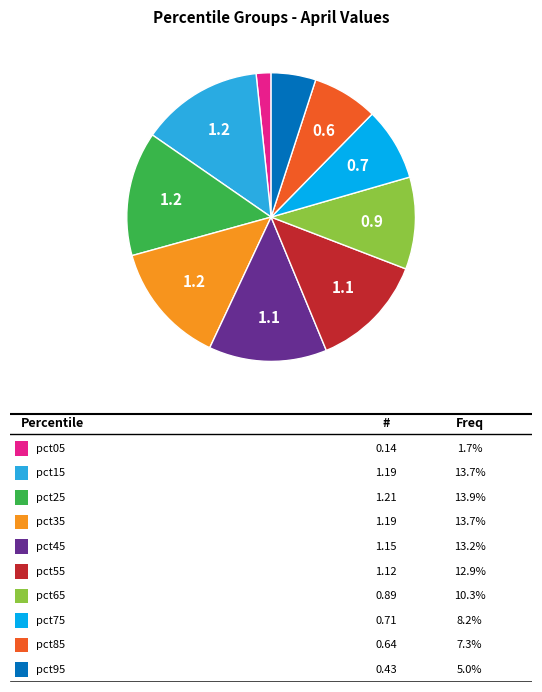

How many segments does this pie chart have?

10